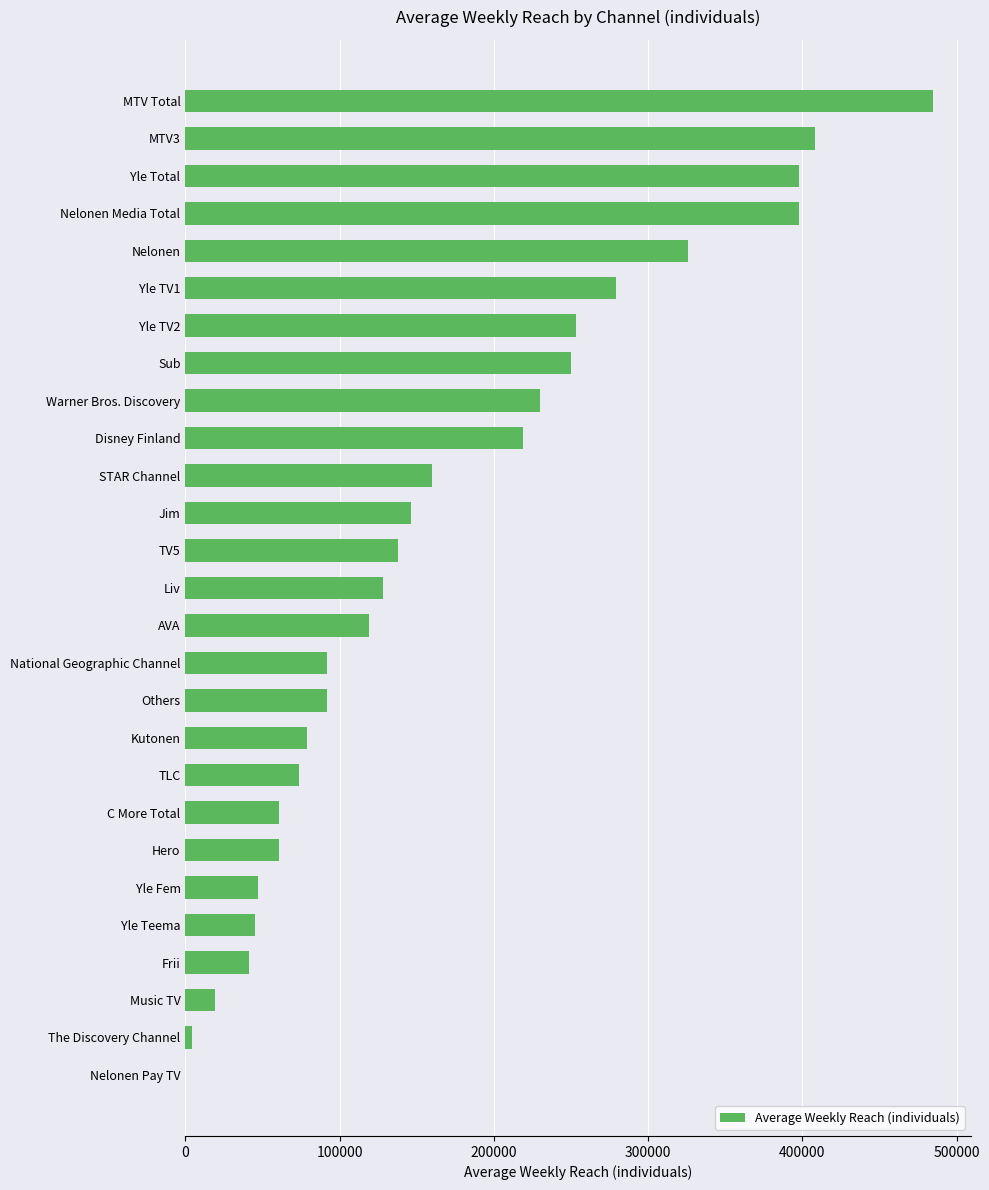

What is the sum of all values?

4552000